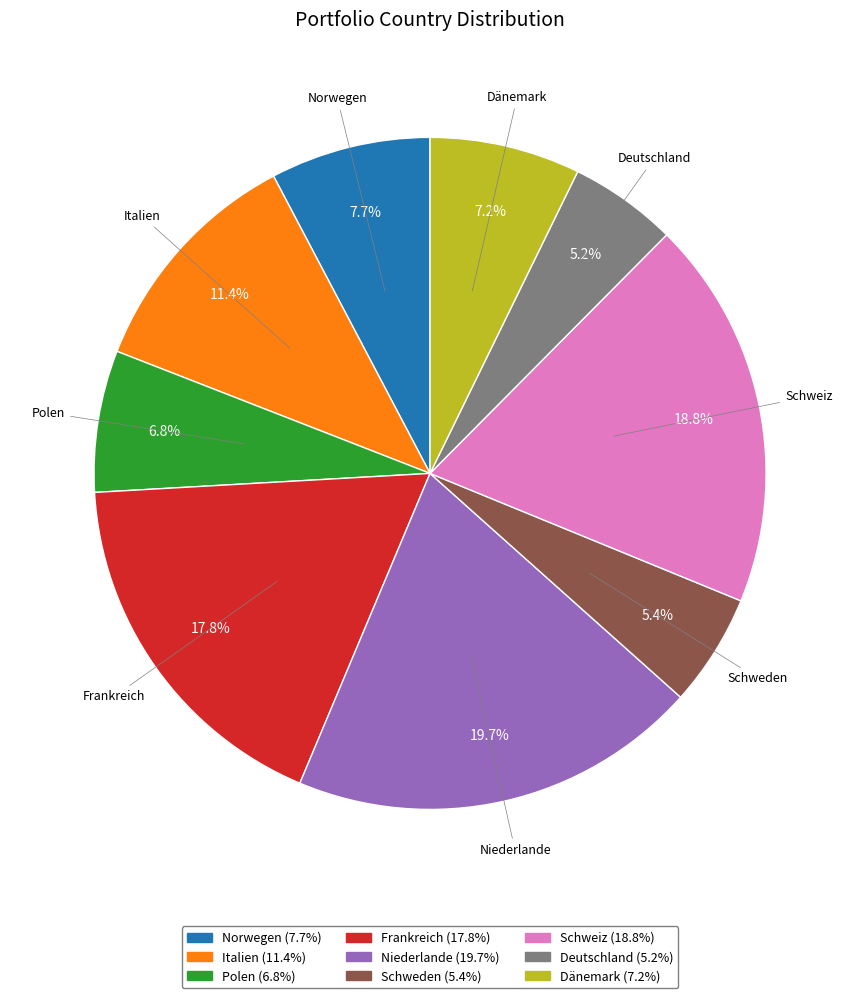

To the nearest percent, what is the difference between the largest and smallest slice percentages?

15%